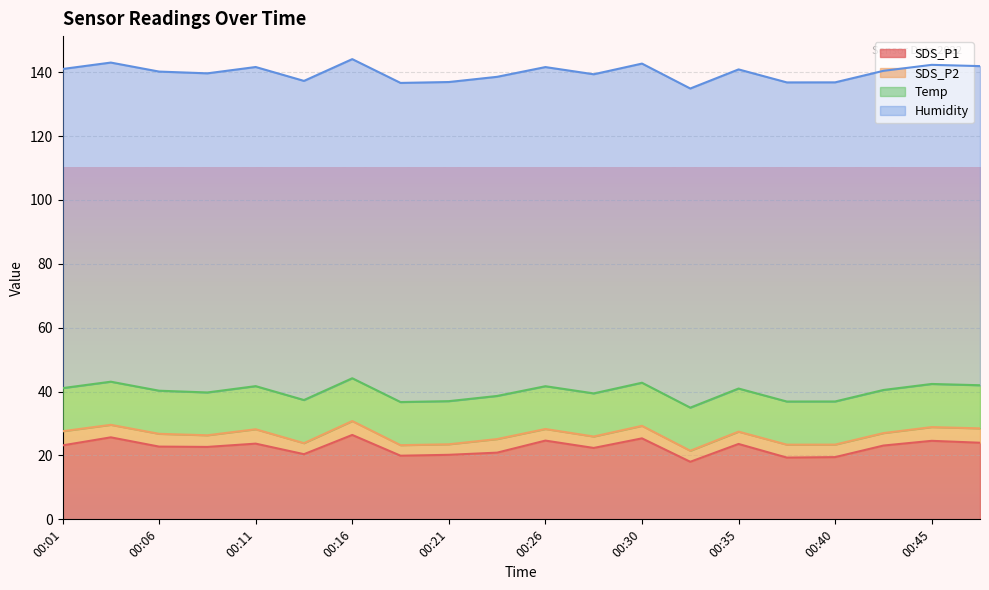

Rank the series at 00:06 from lowest to highest value.

SDS_P2, Temp, SDS_P1, Humidity